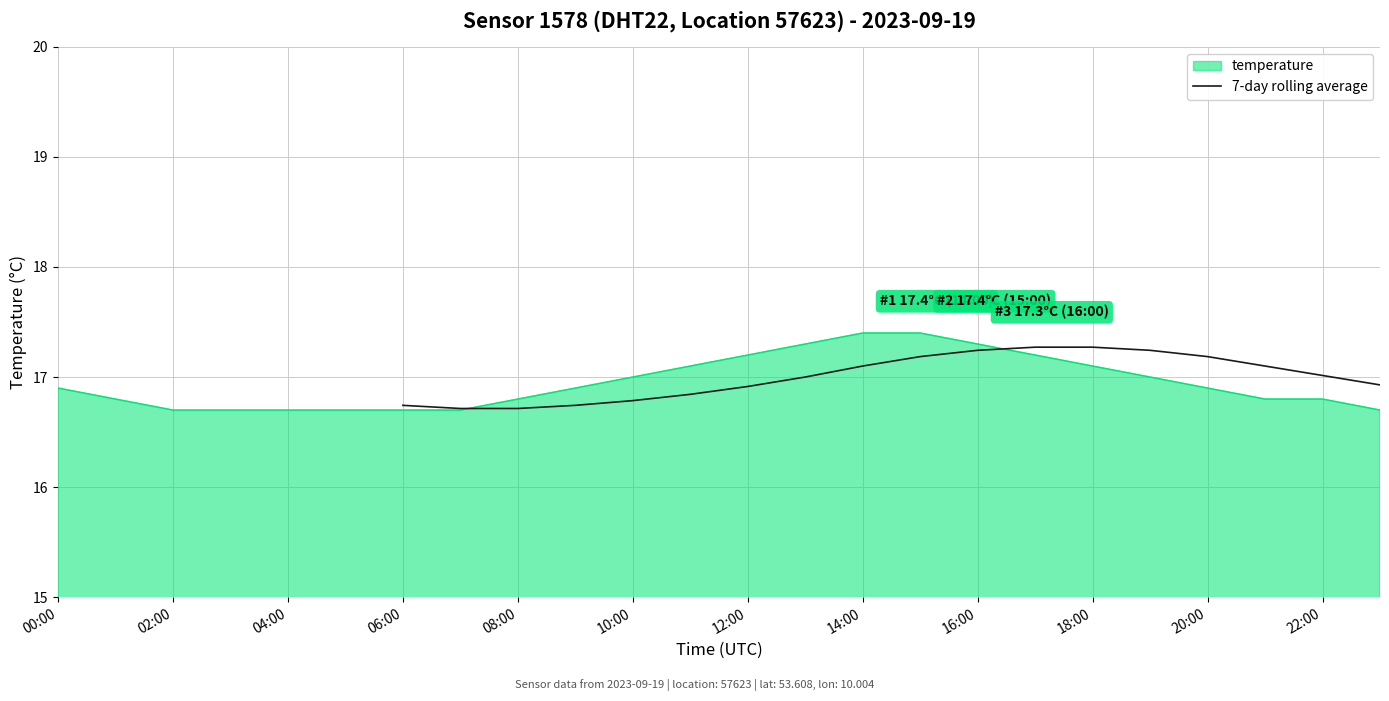

What is the difference between the second highest and minimum values?

0.6